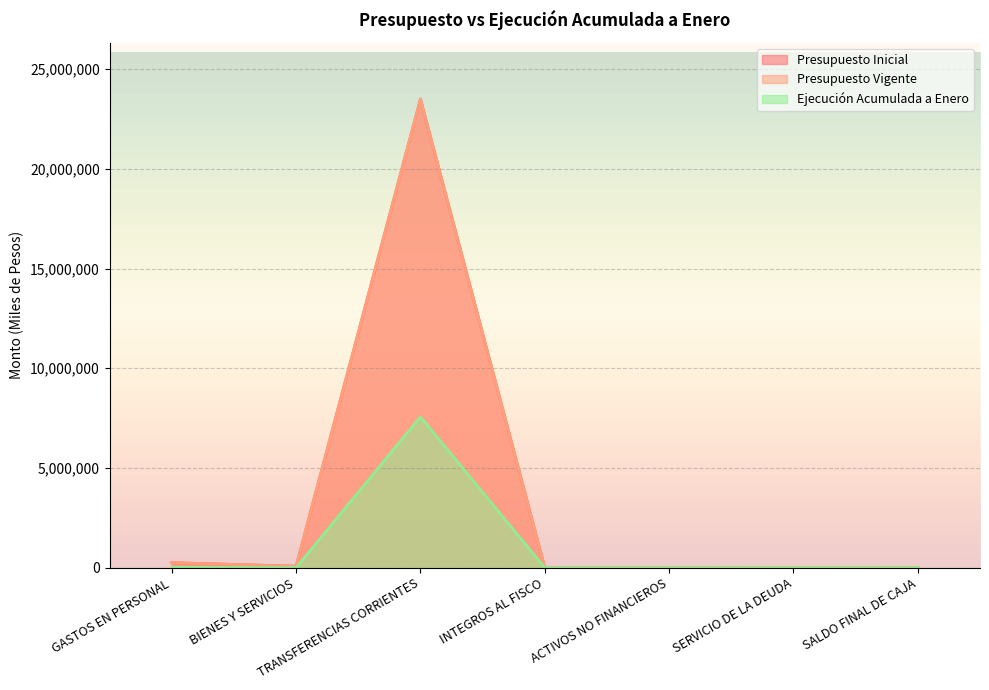

True or false: Presupuesto Vigente has more than 2 points higher than both neighbors.

False